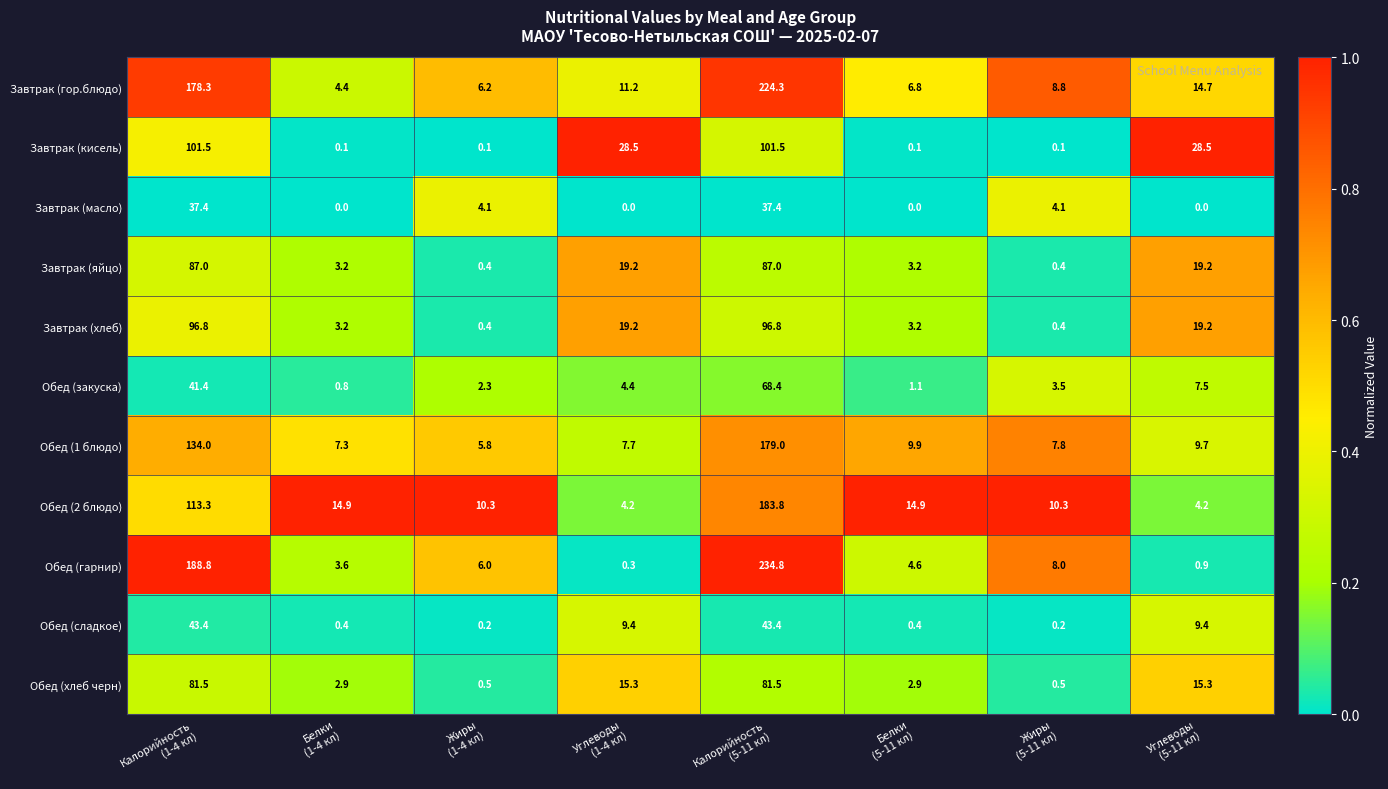

What is the difference between the second highest and second lowest values in the Завтрак (гор.блюдо) series?

172.1